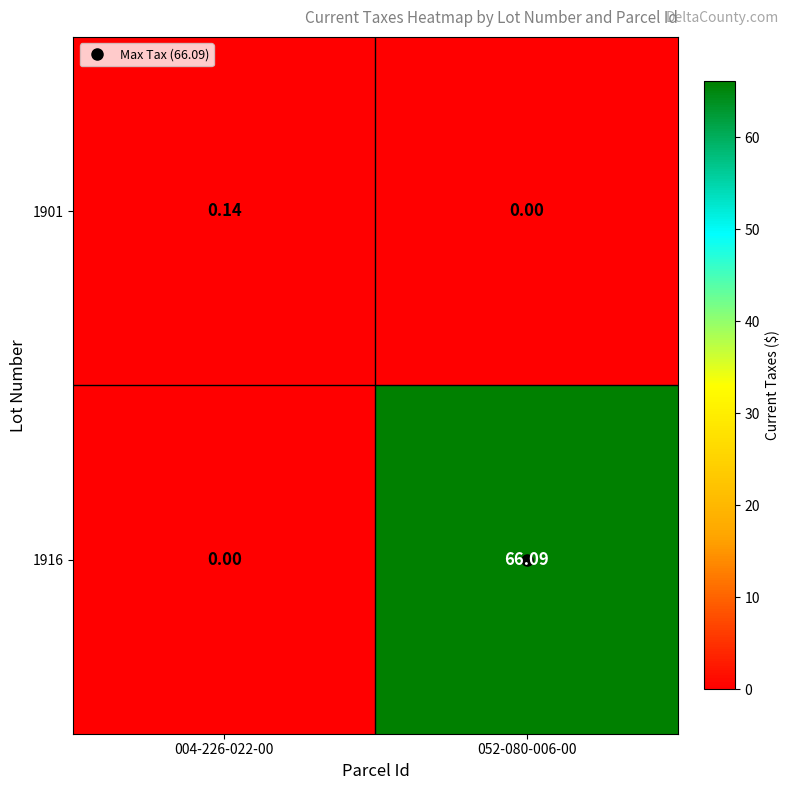

Rank the series by their maximum value, from lowest to highest.

1901, 1916